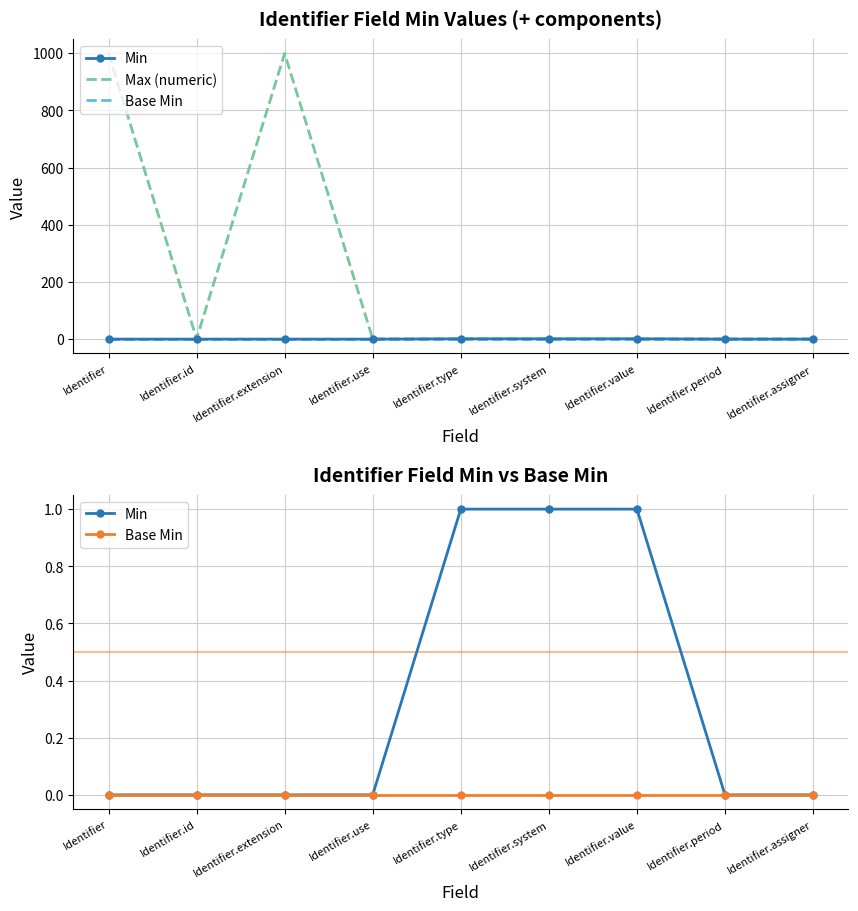

What are all the series names shown in the legend?

Min, Max (numeric), Base Min